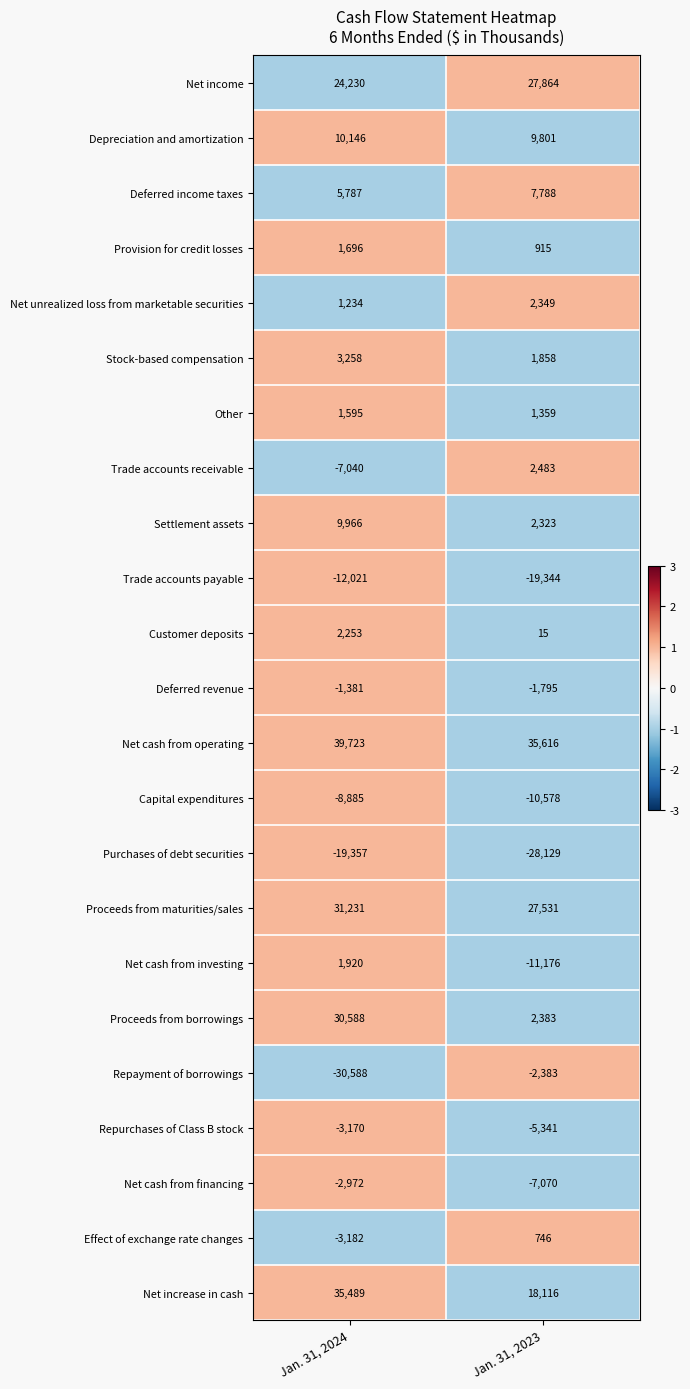

What is the maximum value shown in the chart?

39723